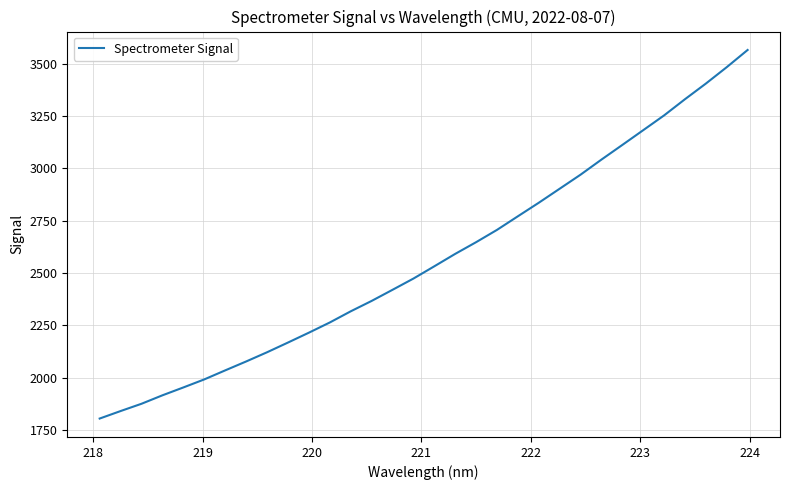

What is the difference between the maximum and minimum values?

1760.0